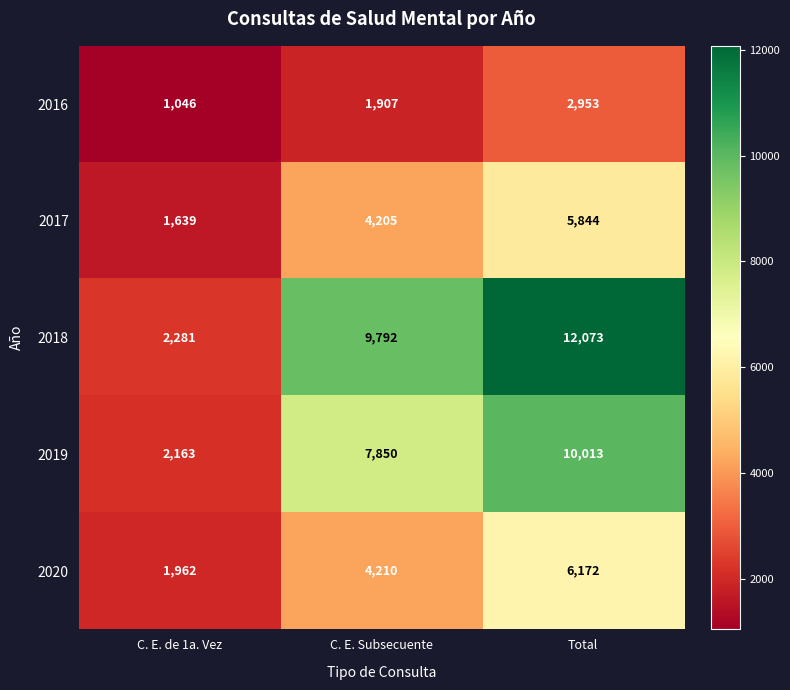

Reading right to left, what are all the values shown in this chart?

2016: Total=2953	C. E. Subsecuente=1907	C. E. de 1a. Vez=1046
2017: Total=5844	C. E. Subsecuente=4205	C. E. de 1a. Vez=1639
2018: Total=12073	C. E. Subsecuente=9792	C. E. de 1a. Vez=2281
2019: Total=10013	C. E. Subsecuente=7850	C. E. de 1a. Vez=2163
2020: Total=6172	C. E. Subsecuente=4210	C. E. de 1a. Vez=1962